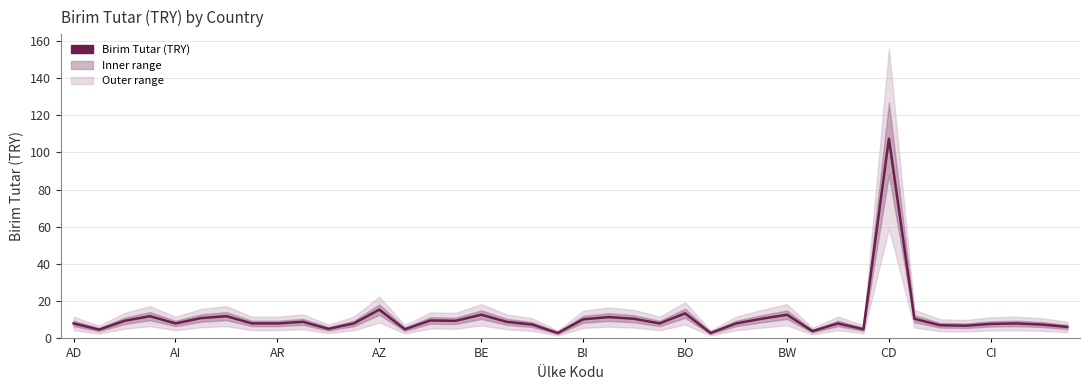

Reading right to left, transcribe all the data shown in this chart.

6.2	7.5	8.1	7.8	6.8	7.1	10.6	107.4	4.9	8.1	3.9	12.7	10.6	8.1	2.9	13.5	8.1	10.6	11.5	10.3	2.9	7.5	8.9	12.7	9.5	9.6	4.9	15.5	8.1	5.1	8.9	8.1	8.1	12.0	10.9	8.1	12.0	9.5	4.7	8.1